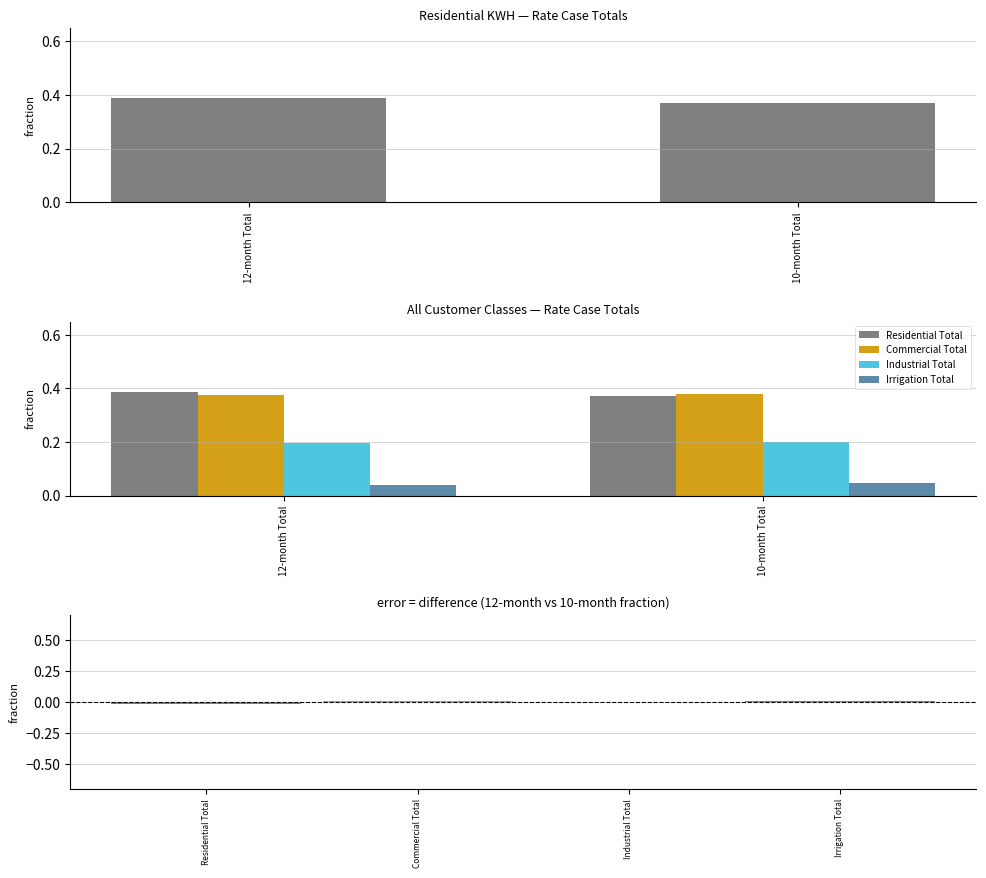

True or false: Irrigation Total has a value of 0.0 at 10-month Total.

True